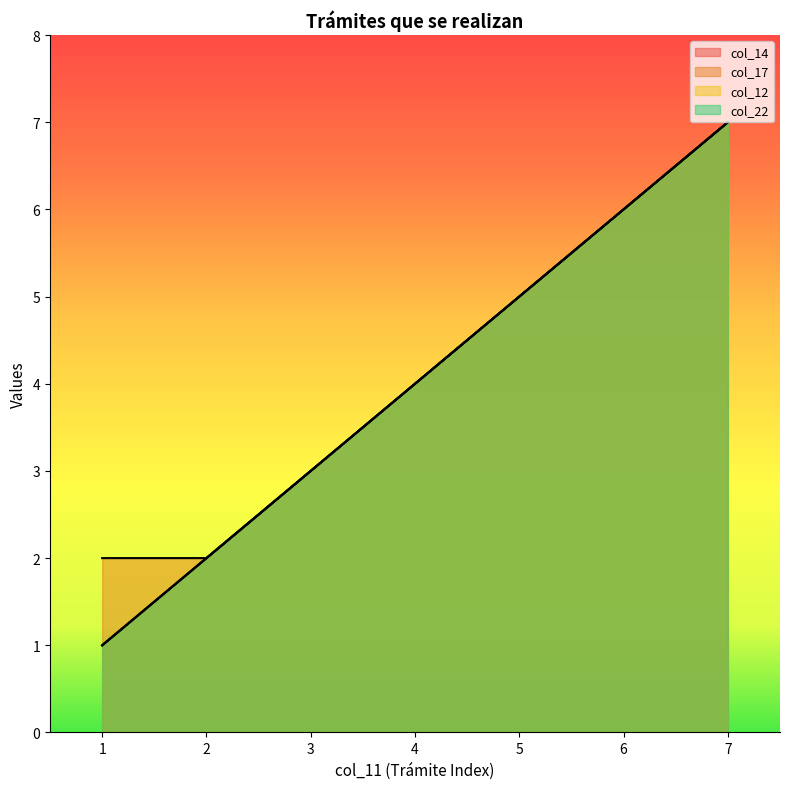

What is the difference between the maximum and minimum values in the col_17 series?

5